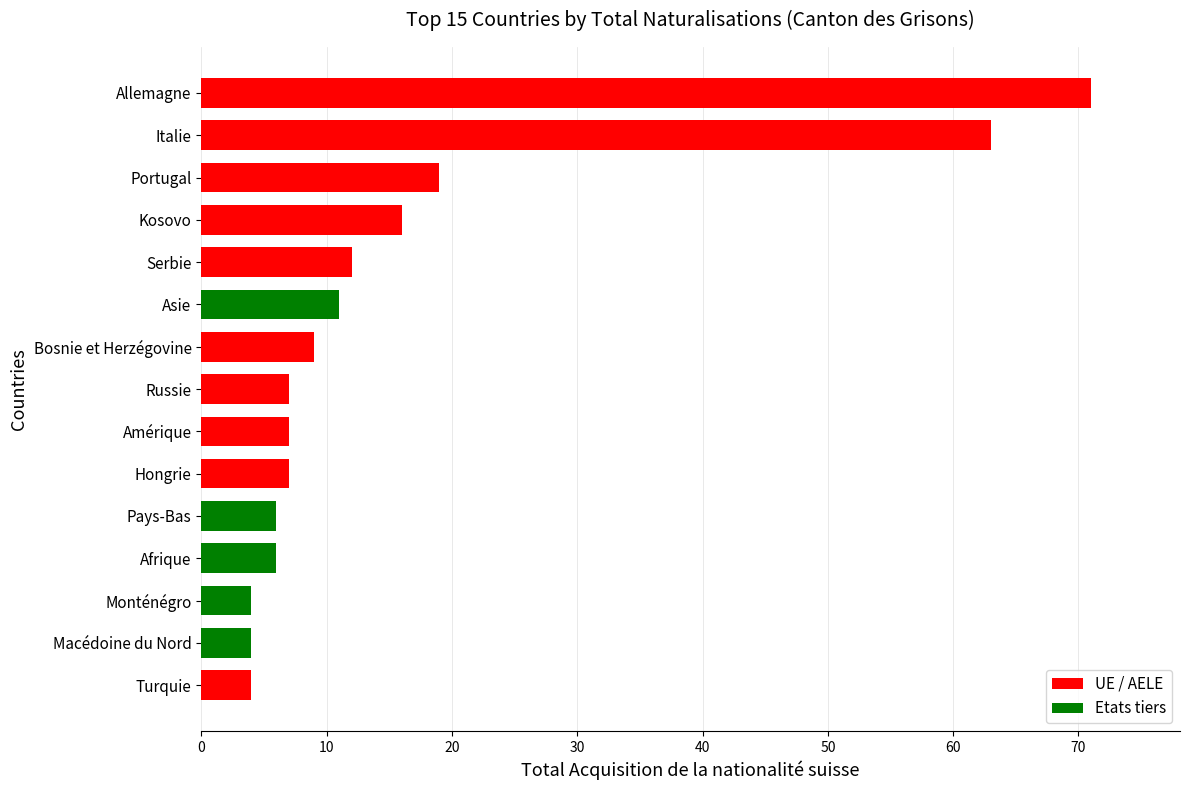

True or false: the data shows 12 at Serbie.

True